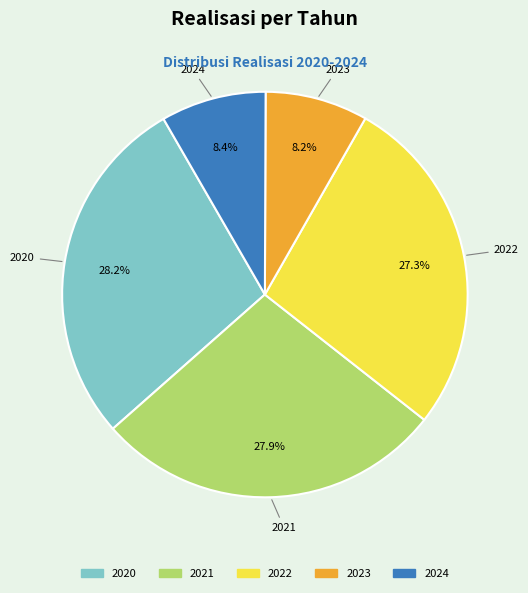

What percentage is the 2022 slice, to the nearest percent?

27%